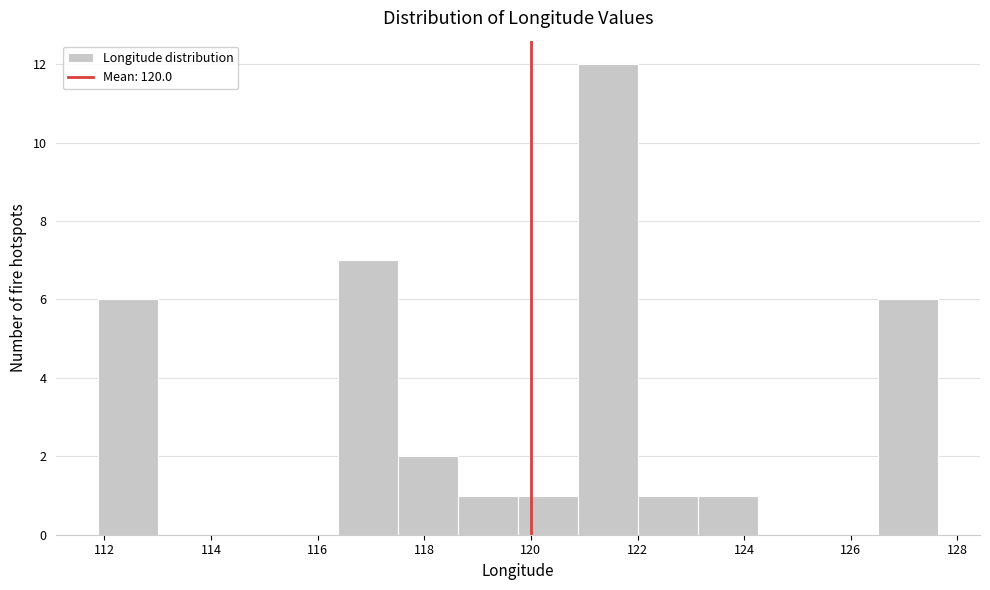

Reading left to right, list every bar in this chart as the range it spans on the x-axis followed by its height. Neither the bar edges nor the heights are printed on the chart, so give them approximately, as read against the axes.

111.8 to 113.0: 6
113.0 to 114.2: 0
114.2 to 115.2: 0
115.2 to 116.4: 0
116.4 to 117.6: 7
117.6 to 118.6: 2
118.6 to 119.8: 1
119.8 to 120.8: 1
120.8 to 122.0: 12
122.0 to 123.2: 1
123.2 to 124.2: 1
124.2 to 125.4: 0
125.4 to 126.6: 0
126.6 to 127.6: 6